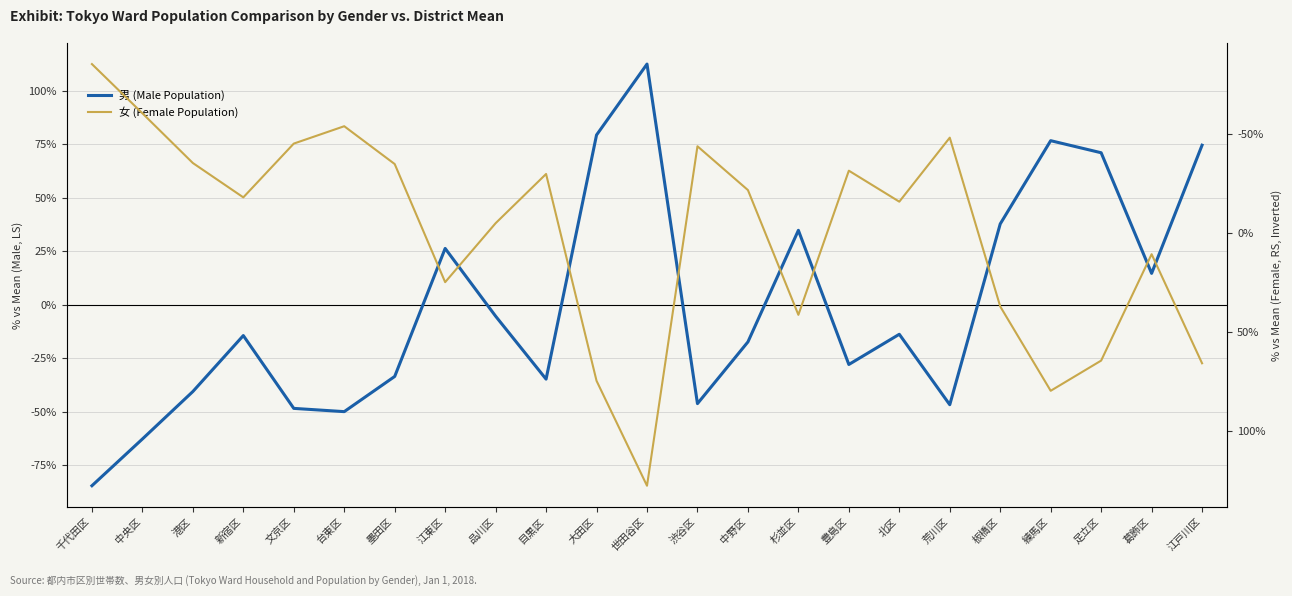

Which series has the largest total across all categories?

男 (Male Population)